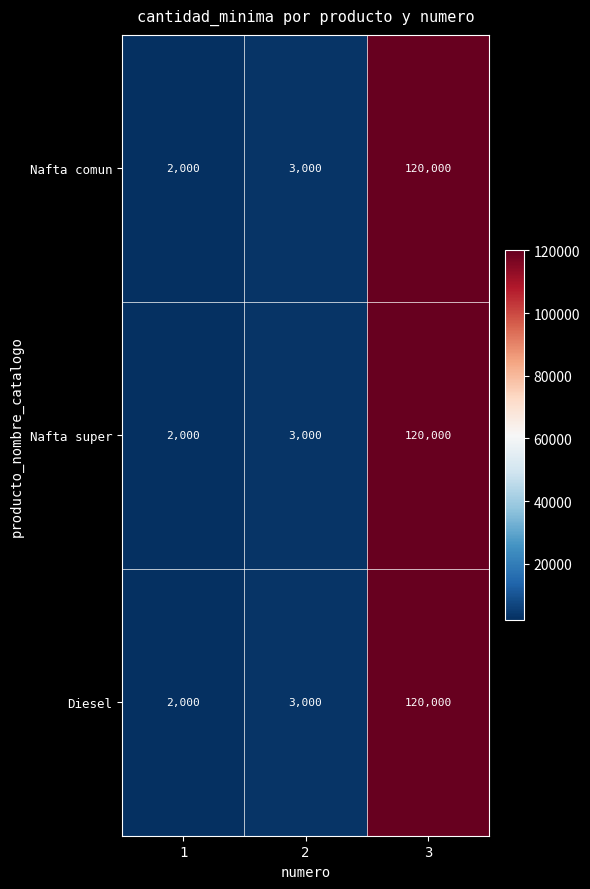

At which category is the sum across all series the highest?

3